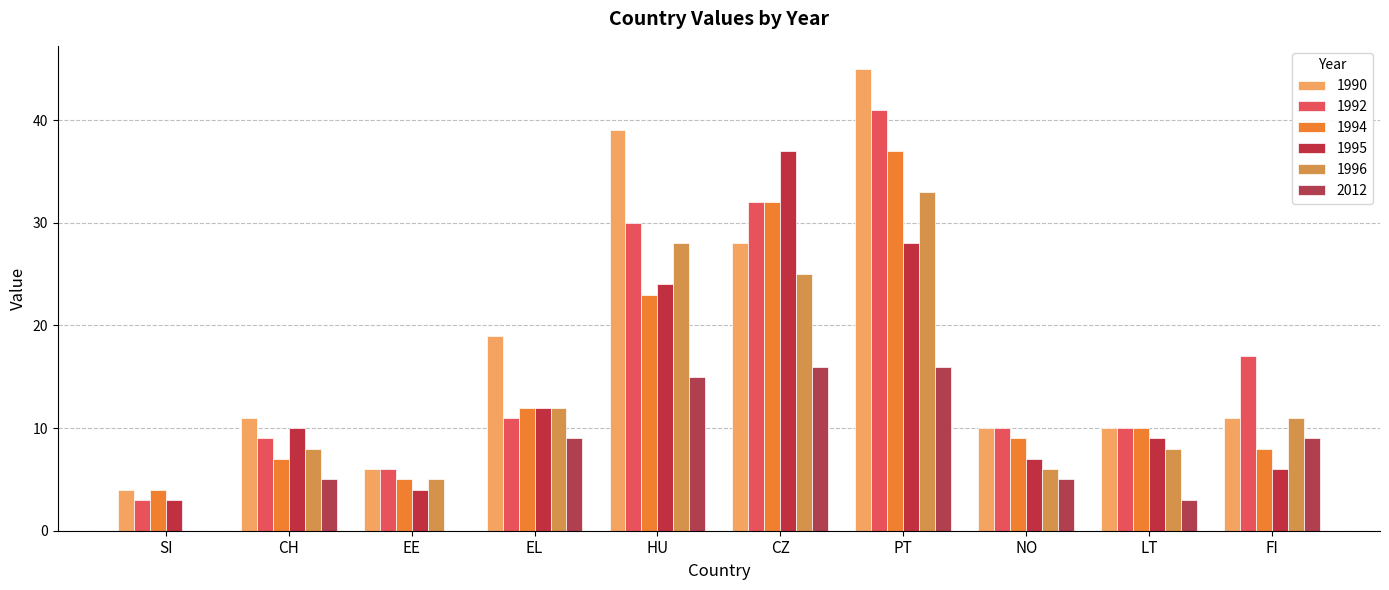

Between NO and EL, which is larger?

EL